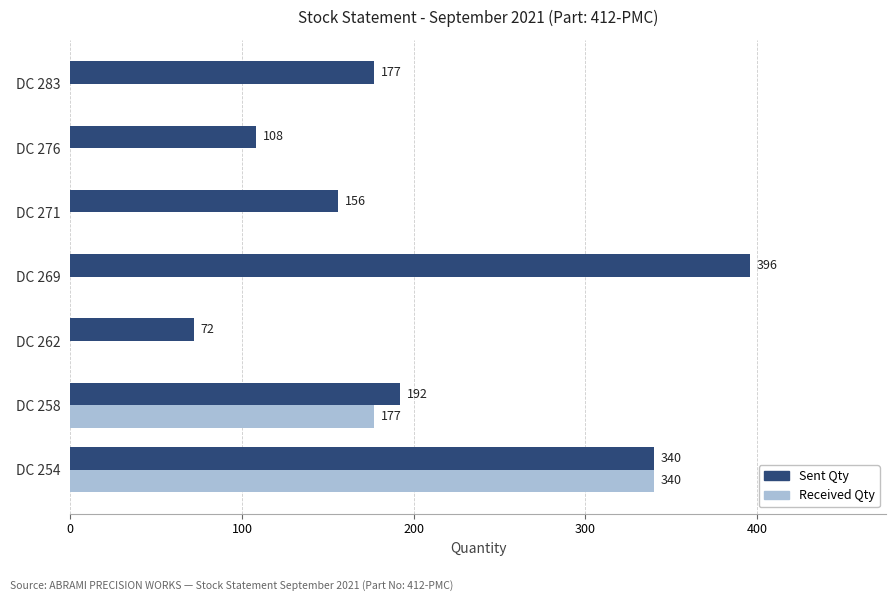

Read the Received Qty value at DC 258.

177